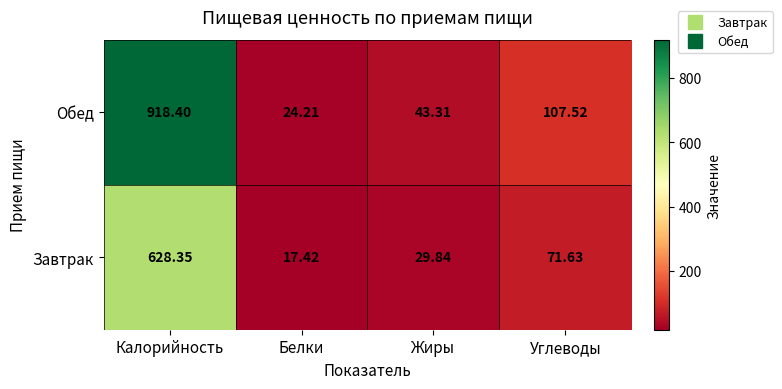

Rank the series by their average value, from highest to lowest.

Обед, Завтрак